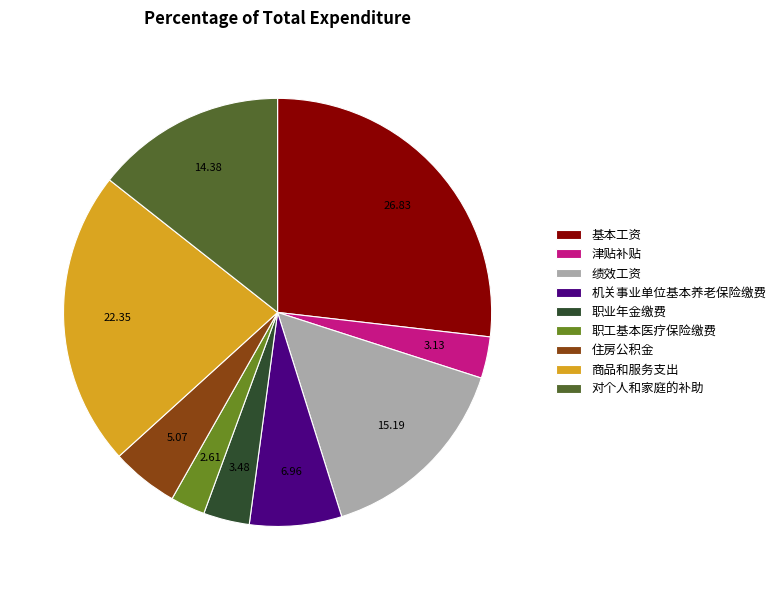

Between 机关事业单位基本养老保险缴费 and 津贴补贴, which is larger?

机关事业单位基本养老保险缴费